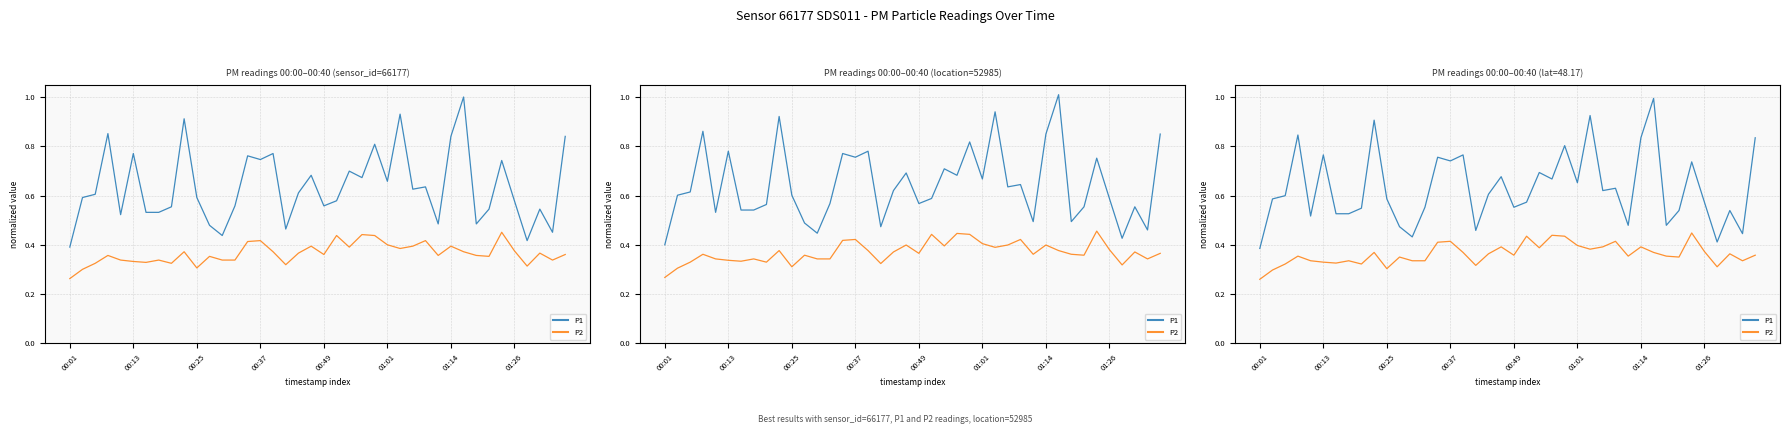

Which series changed the most between 9 and 27?

P1